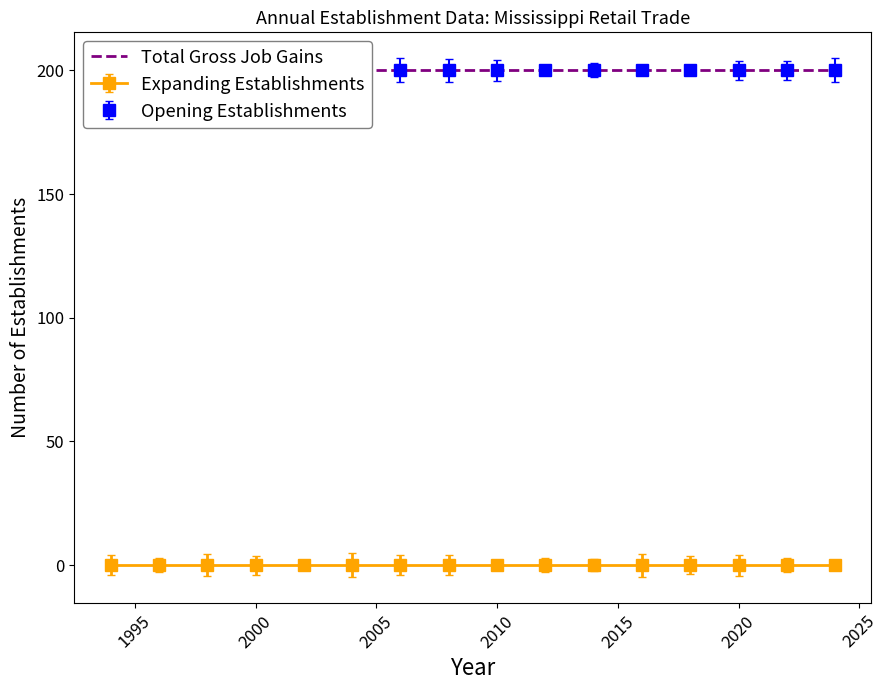

At which category is the sum across all series the highest?

1994